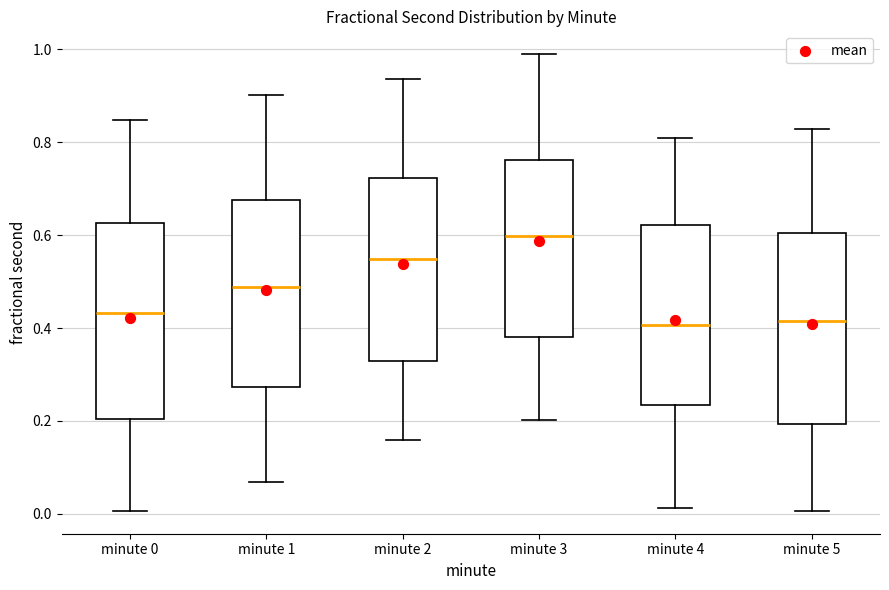

Where does the median line of the box for minute 0 sit on the y-axis? The values are not printed on the chart, so give them approximately, as read against the axis.

0.44